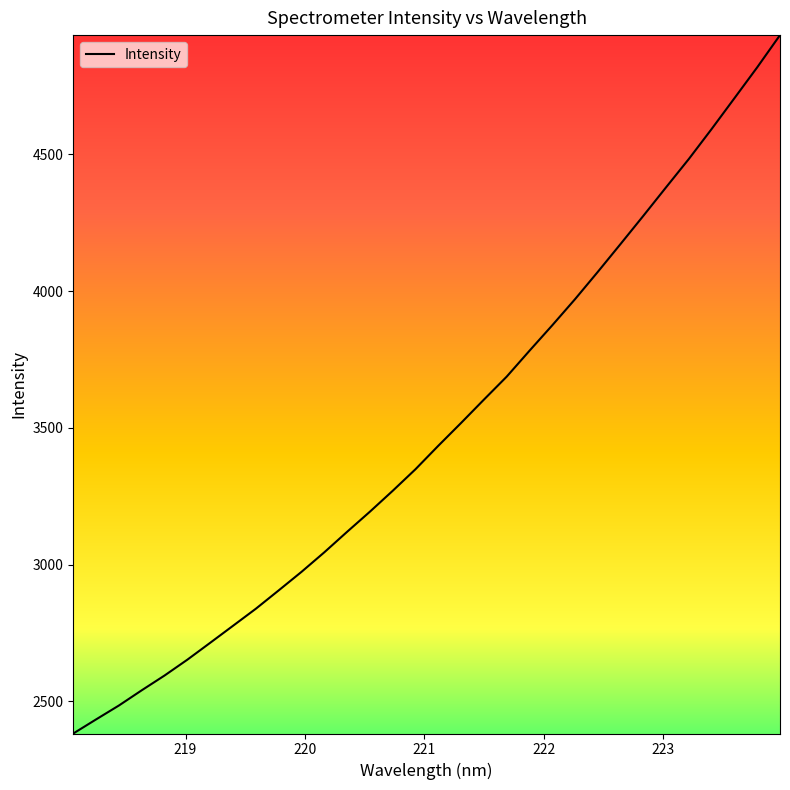

True or false: the data has more than 0 interior local peaks.

False